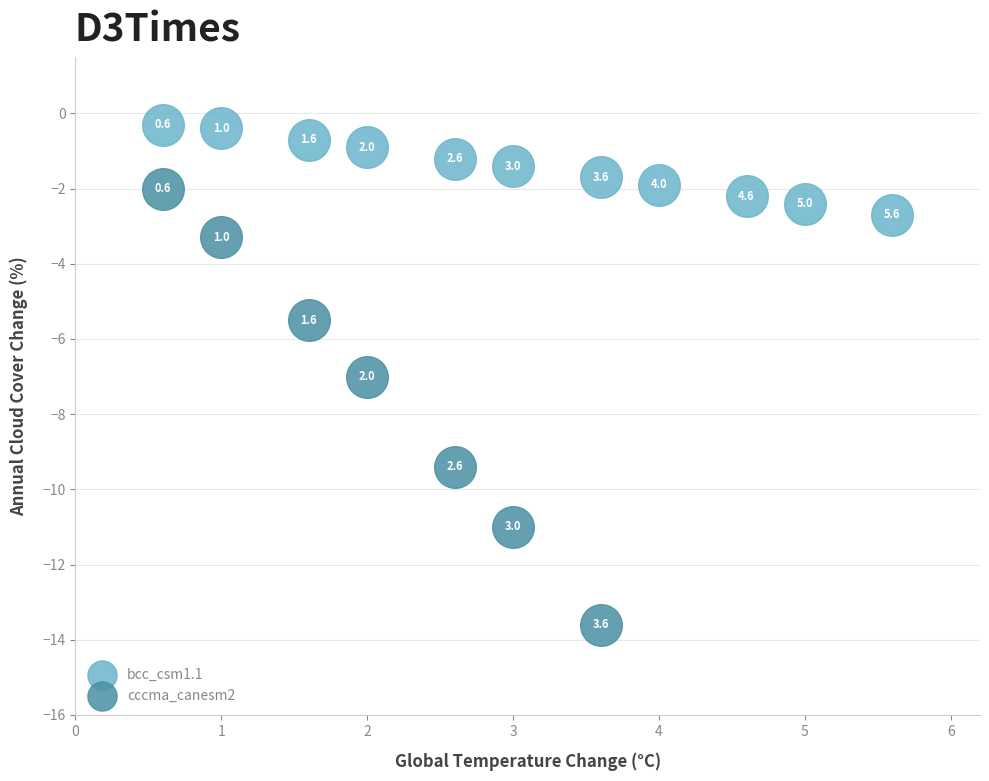

Which series contains the highest Y value?

bcc_csm1.1